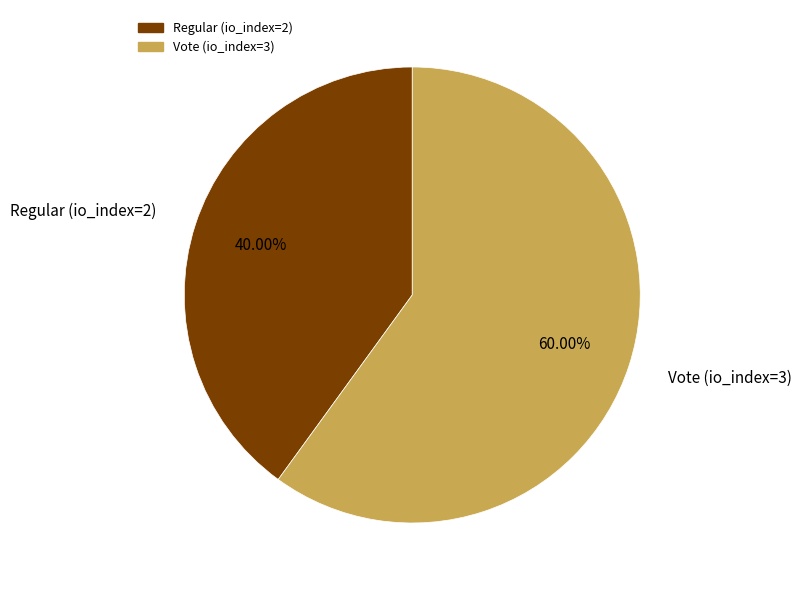

To the nearest percent, what percentage of the pie is Vote (io_index=3)?

60%